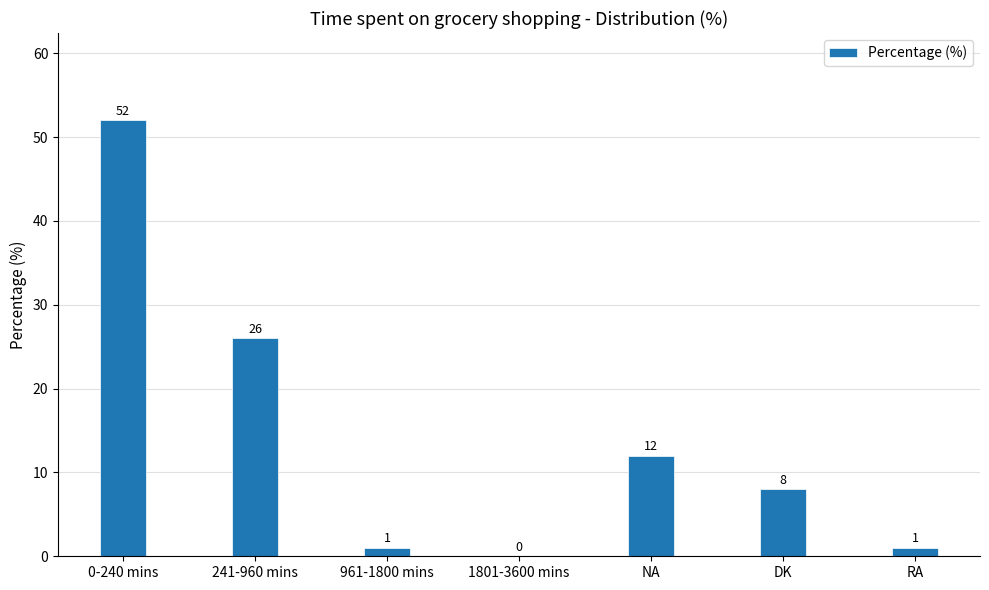

Are the bars horizontal?

No